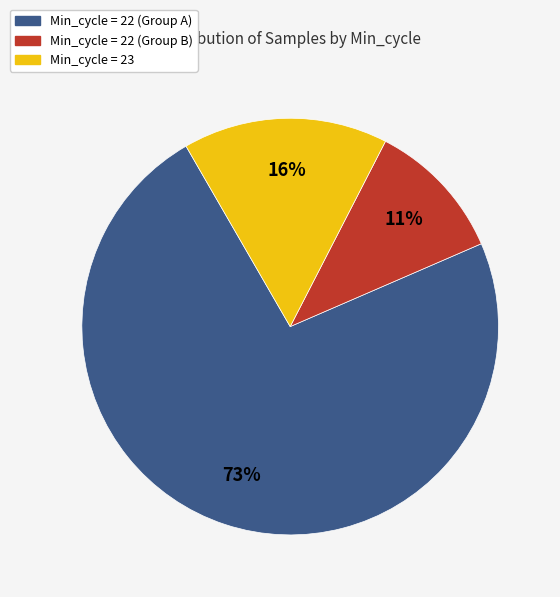

Is there a majority slice in this chart?

Yes